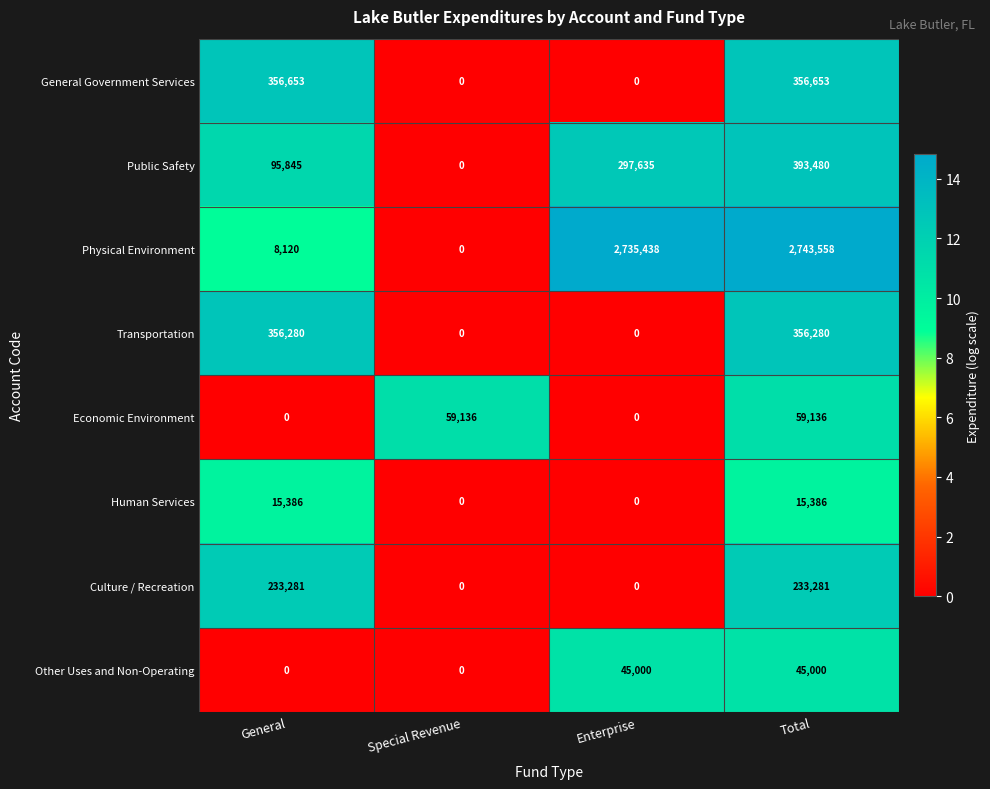

What is the average value of the Public Safety series?

196740